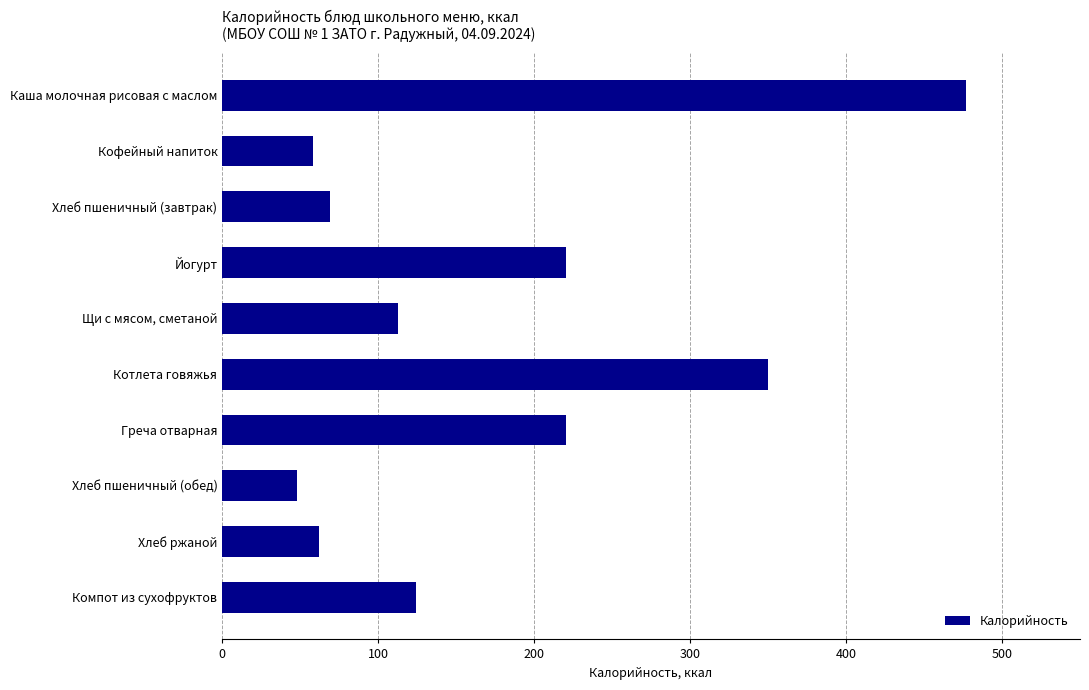

Reading top to bottom, list all the values displayed in this chart.

477.0	58.0	69.0	220.5	113.0	350.0	220.5	48.0	62.0	124.0